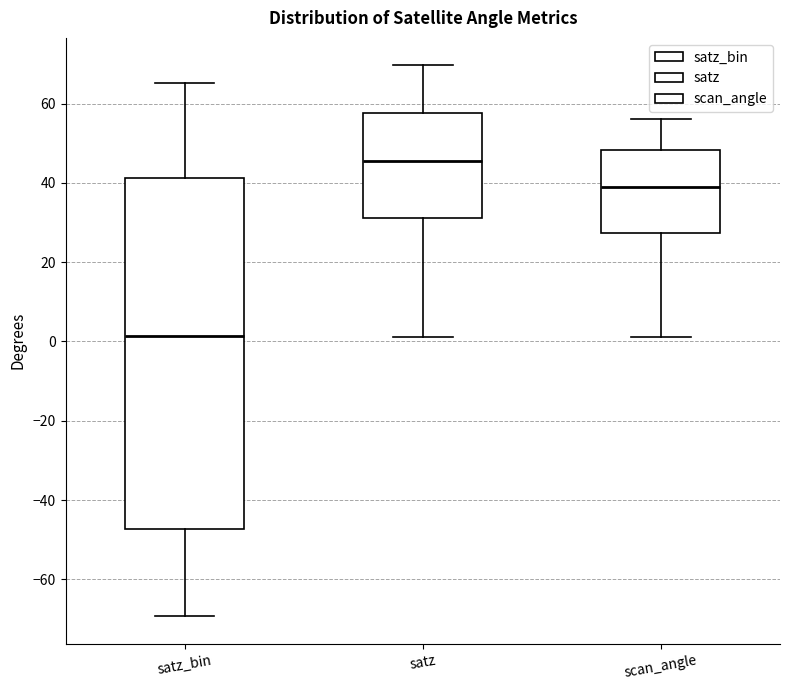

Where does the lower whisker of the box for scan_angle end on the y-axis? The values are not printed on the chart, so give them approximately, as read against the axis.

2